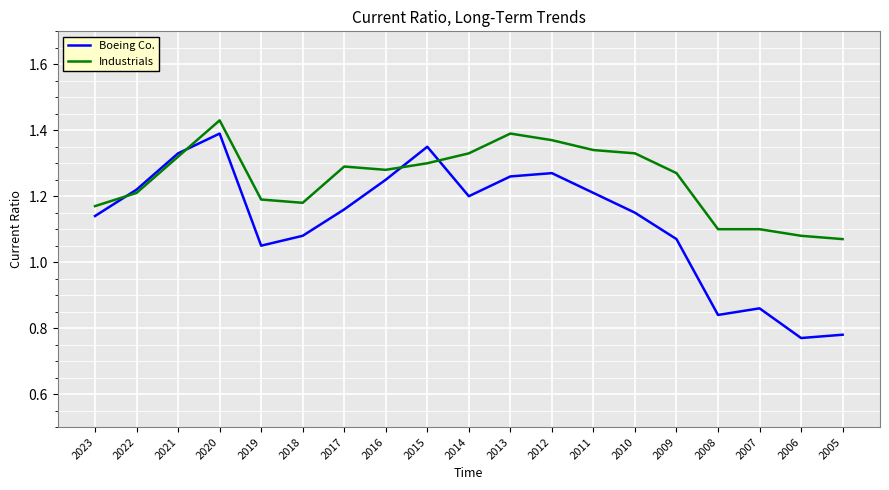

Which series has the largest range (max minus min)?

Boeing Co.